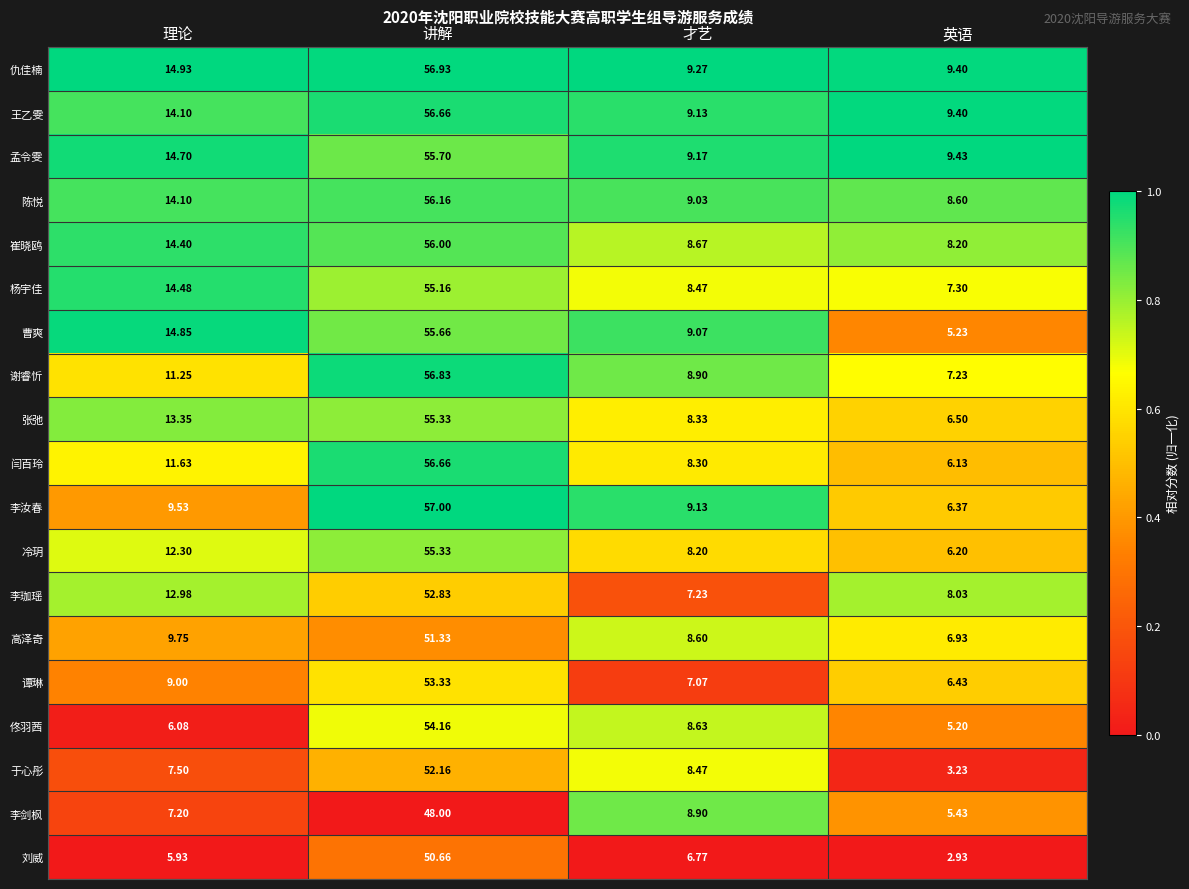

Is the value of 闫百玲 at 英语 greater than the value of 冷玥 at 英语?

No